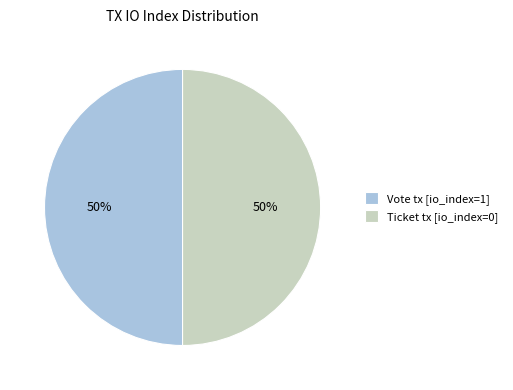

To the nearest percent, what is the average slice percentage?

50%